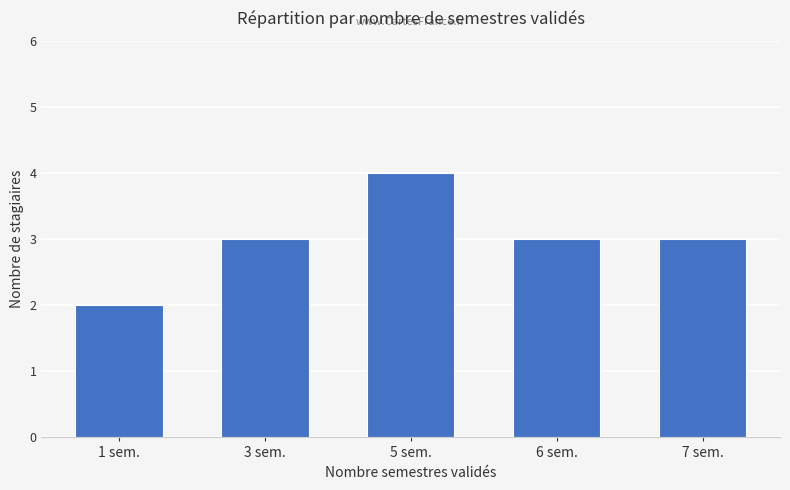

What is the sum of the values at 1 sem. and 6 sem.?

5